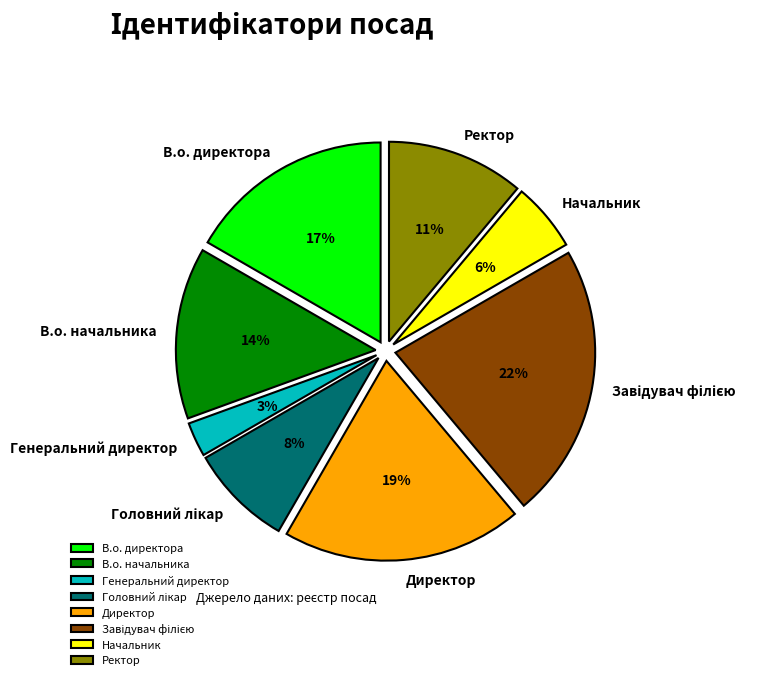

True or false: Директор accounts for 19% of the total.

True